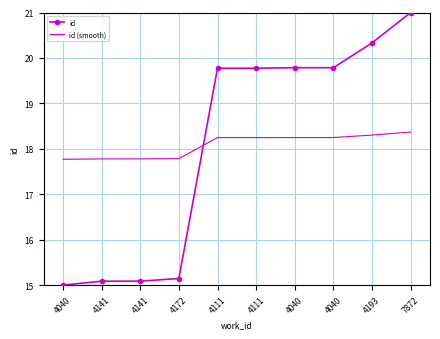

What are all the series names shown in the legend?

id, id (smooth)